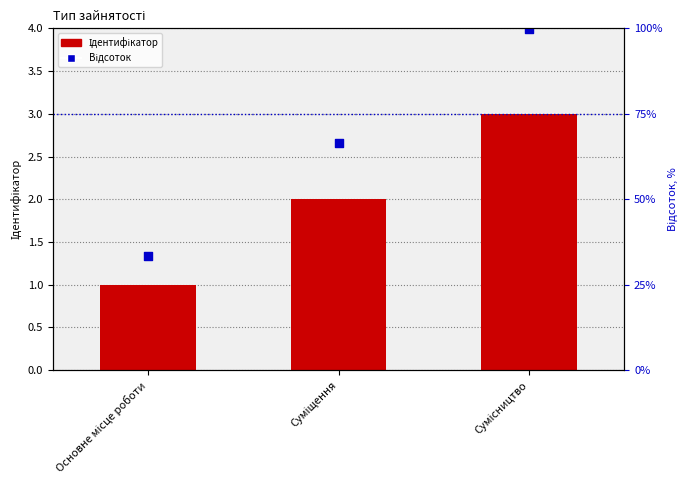

Which series has the largest total across all categories?

Відсоток